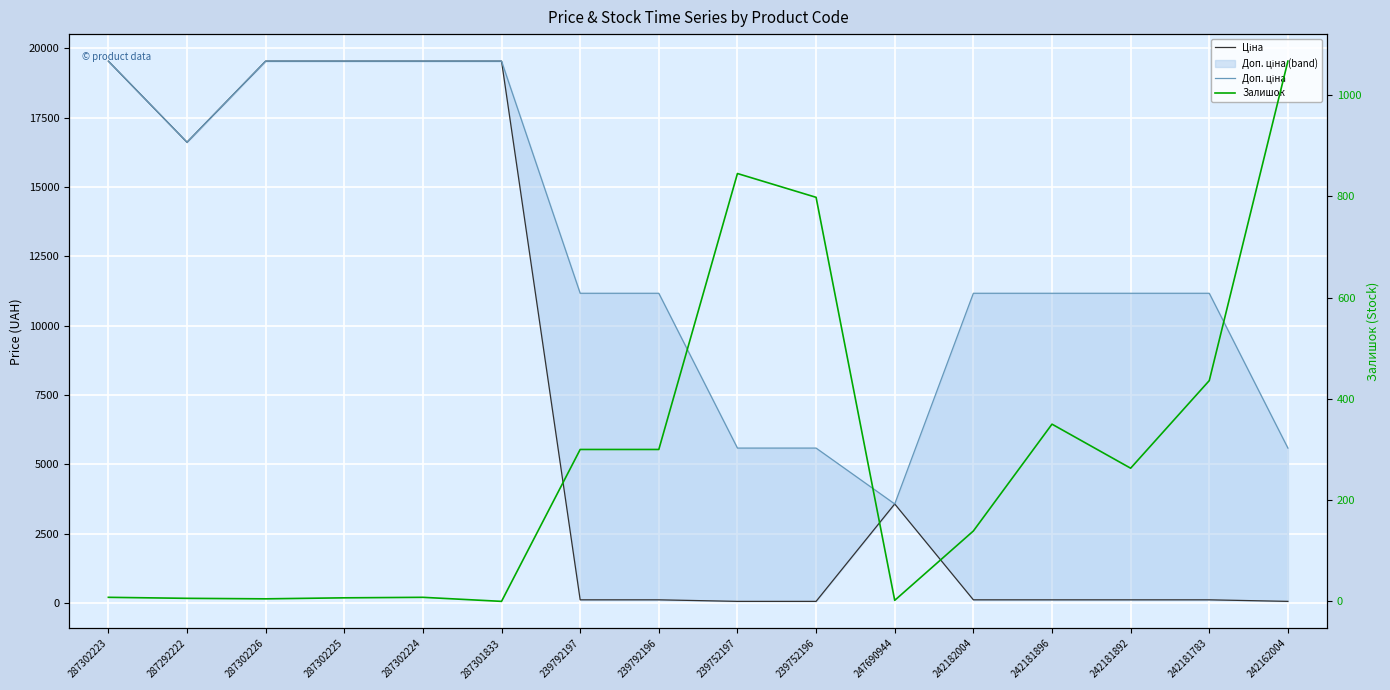

How many lines are shown in the chart?

3